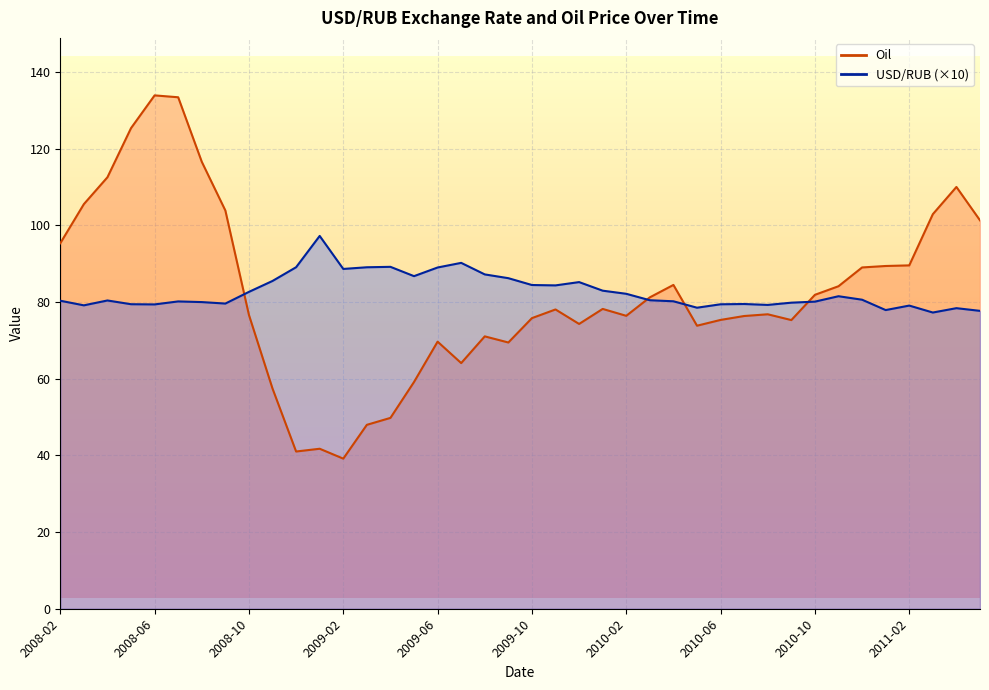

List the series in order of their overall mean, lowest first.

Oil, USD/RUB